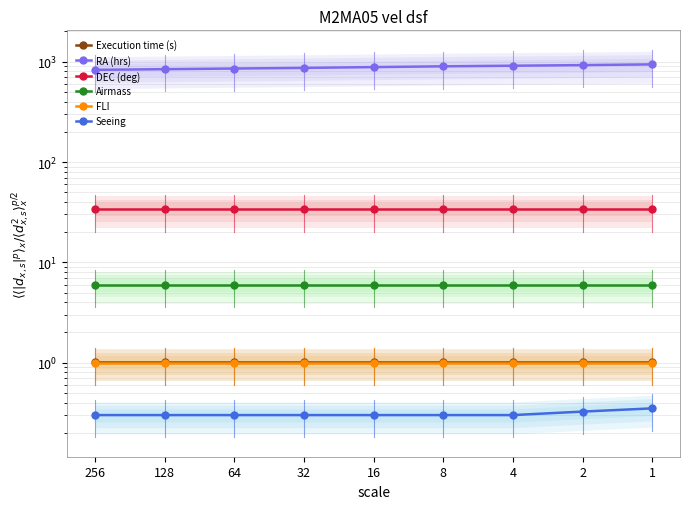

What is the spread (max minus min) of values at 64?

854.6